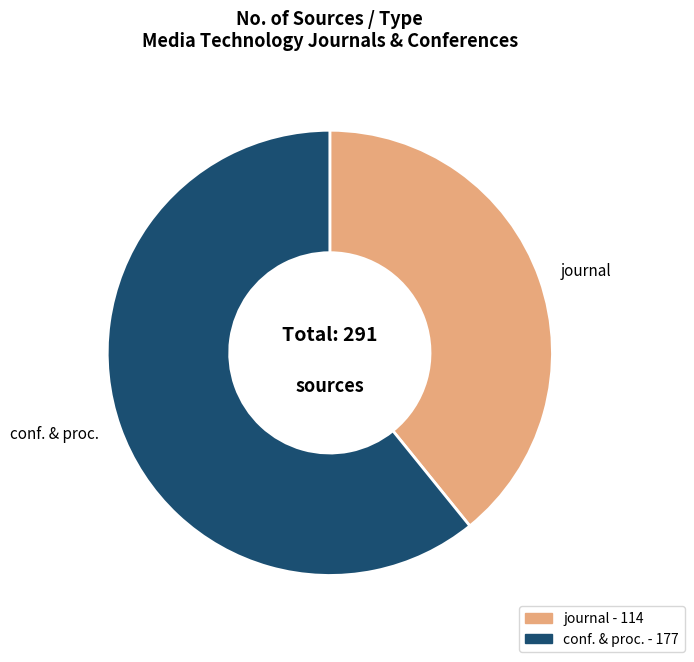

Does any single category account for the majority?

Yes